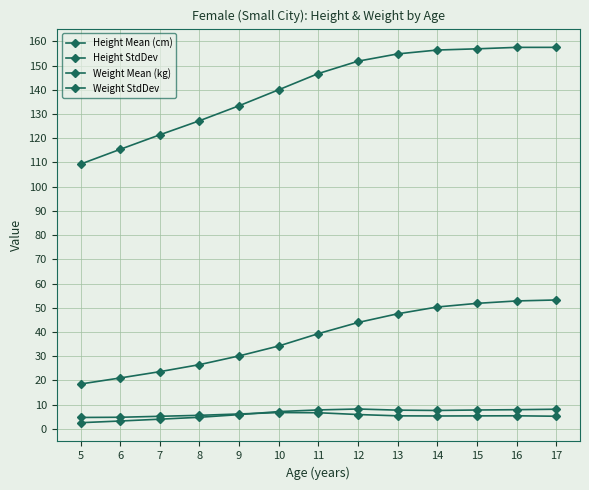

Count the number of categories in the chart.

13